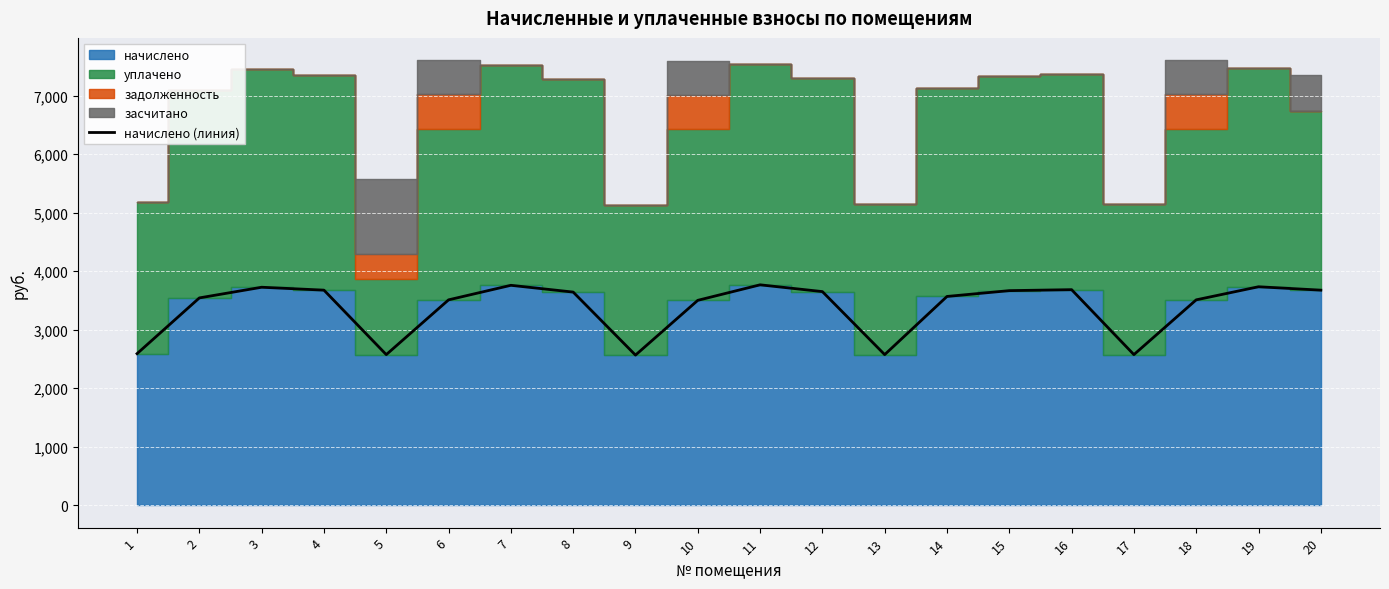

Between 19 and 10, which is larger?

19